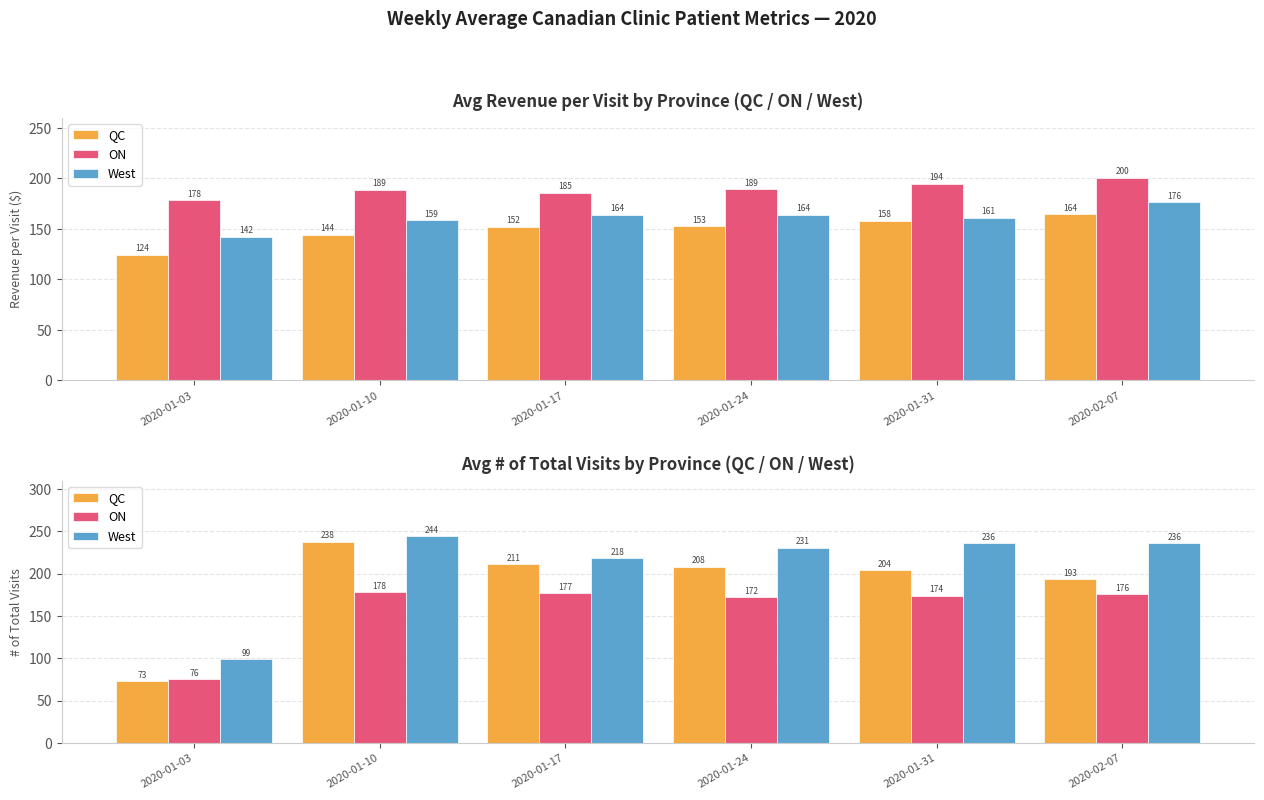

What is the average value of the West series?

210.7